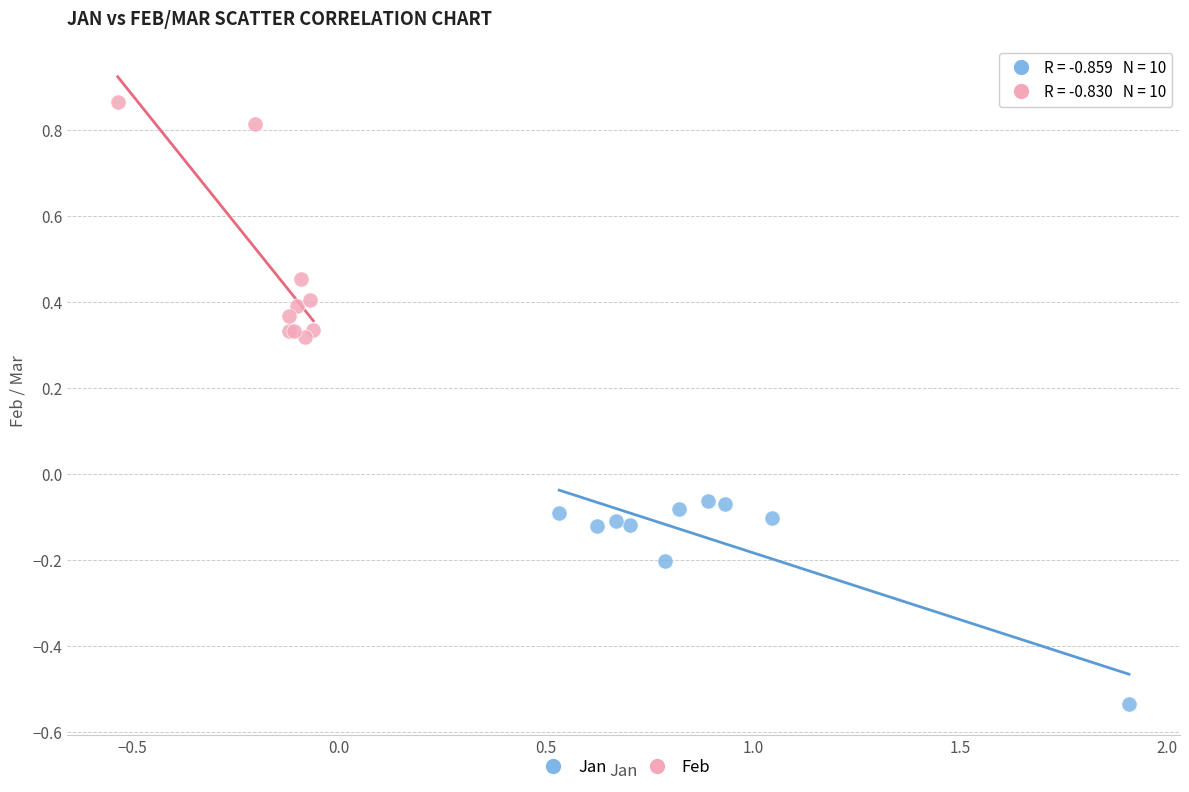

Which series contains the lowest Y value?

Jan